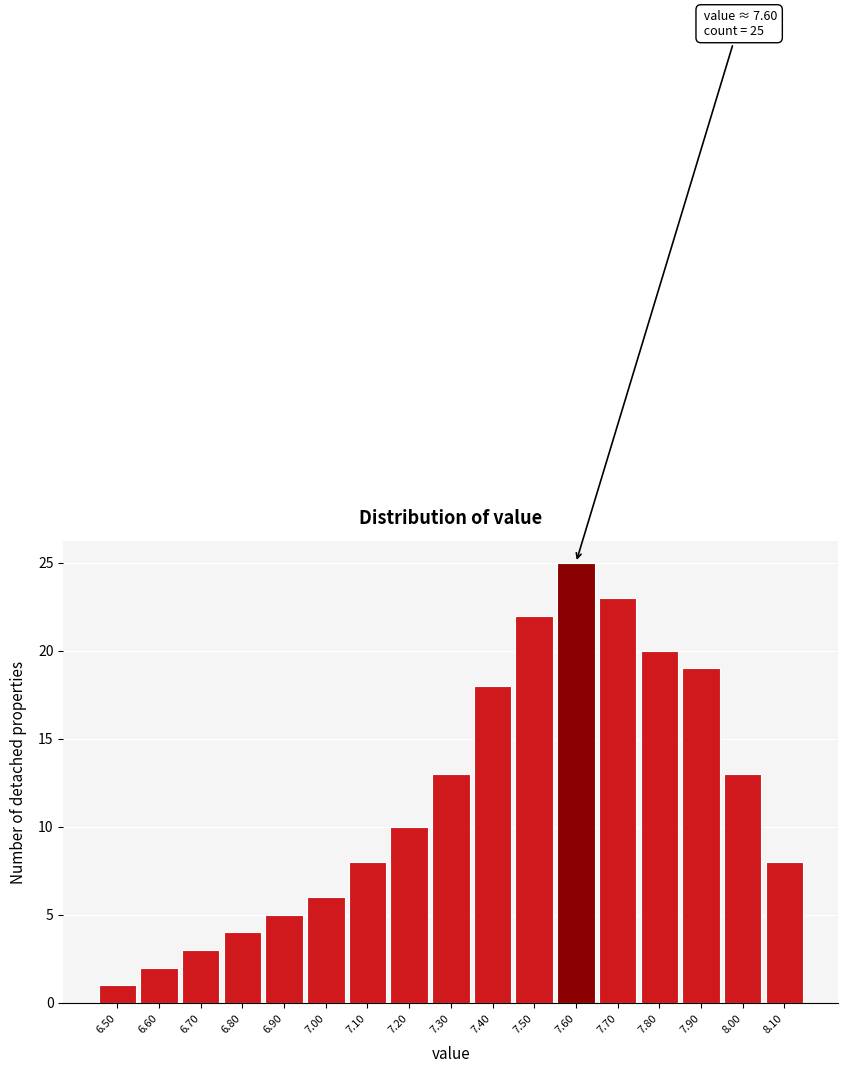

Which range on the x-axis has the tallest bar?

7.55 to 7.65